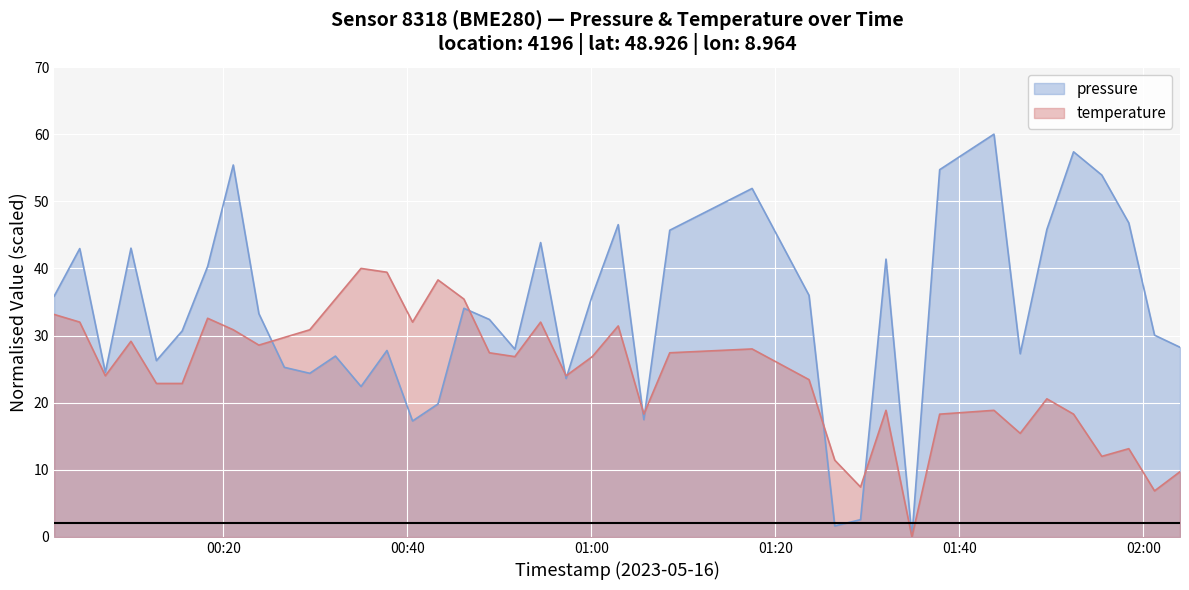

True or false: pressure has more than 1 interior local peaks.

True